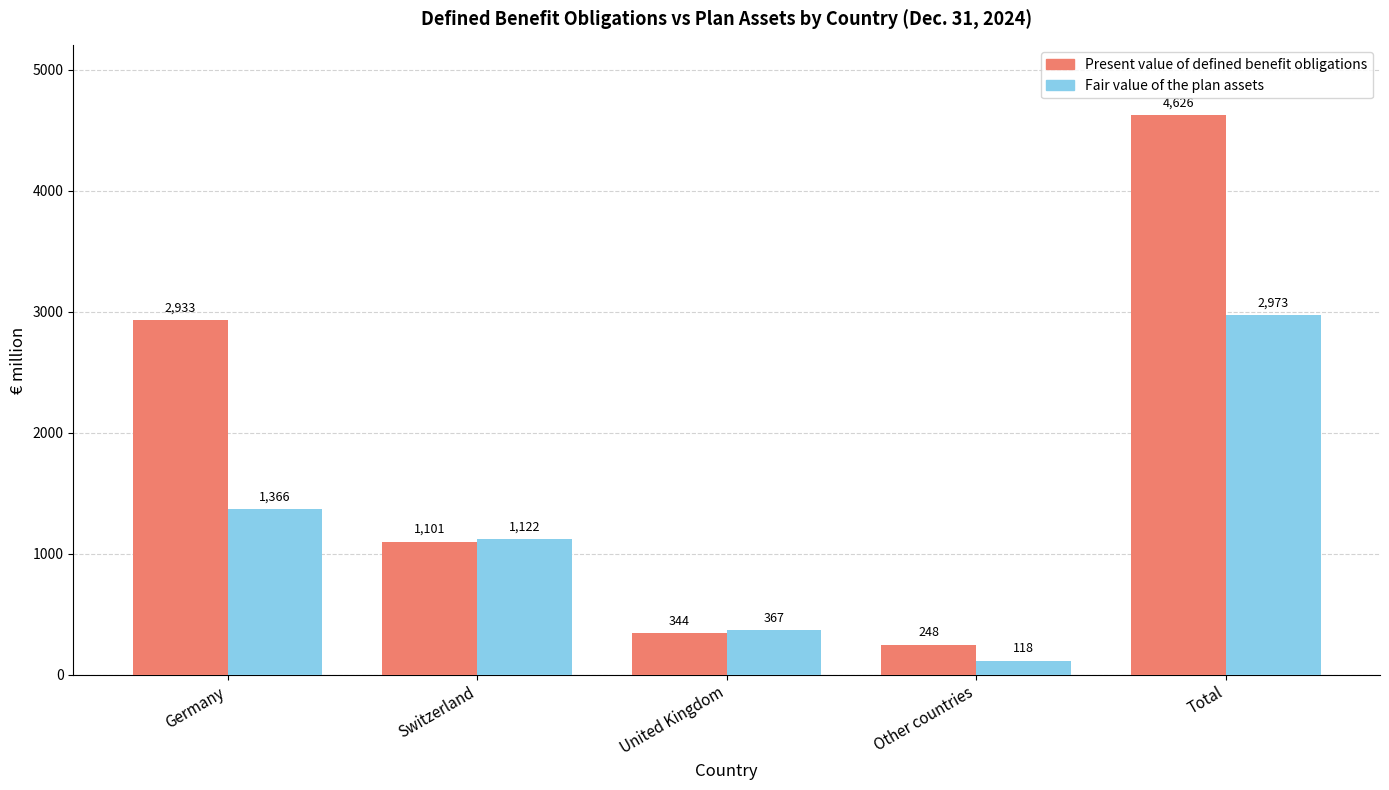

Is the value of Fair value of the plan assets at Other countries greater than the value of Present value of defined benefit obligations at Germany?

No